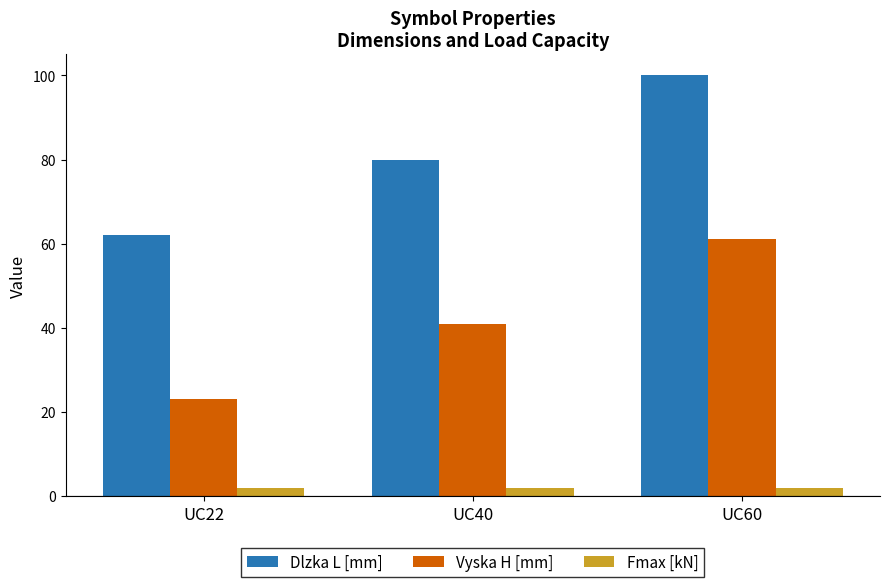

What is the value of the Vyska H [mm] bar at the 3rd from the left?

61